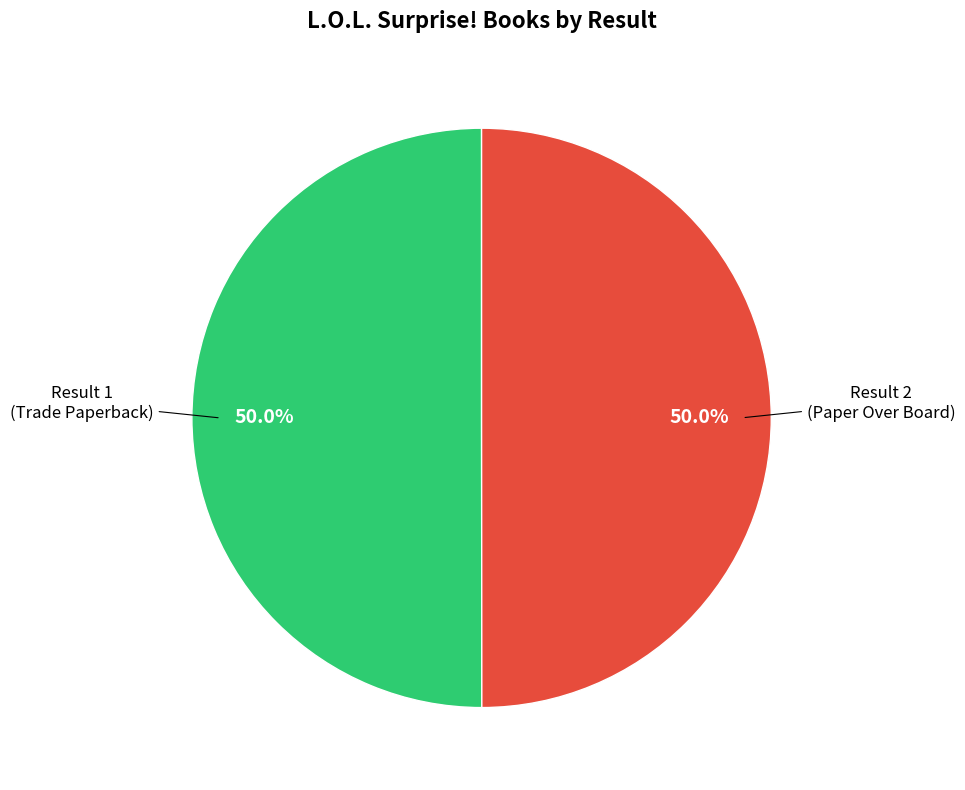

What percentage is NOT represented by Result 2 (Paper Over Board)?

50.0%